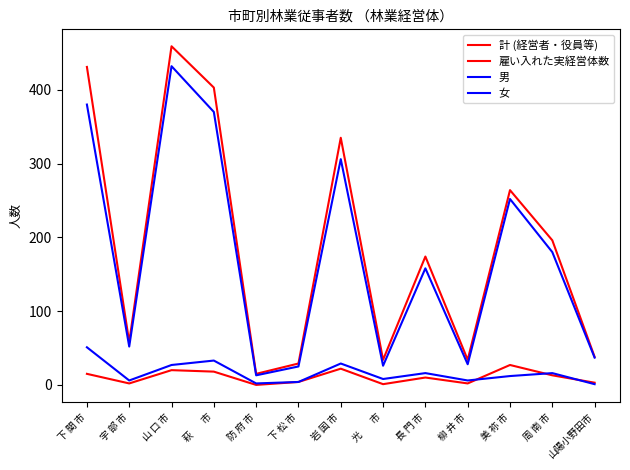

Does the chart have visible grid lines?

No